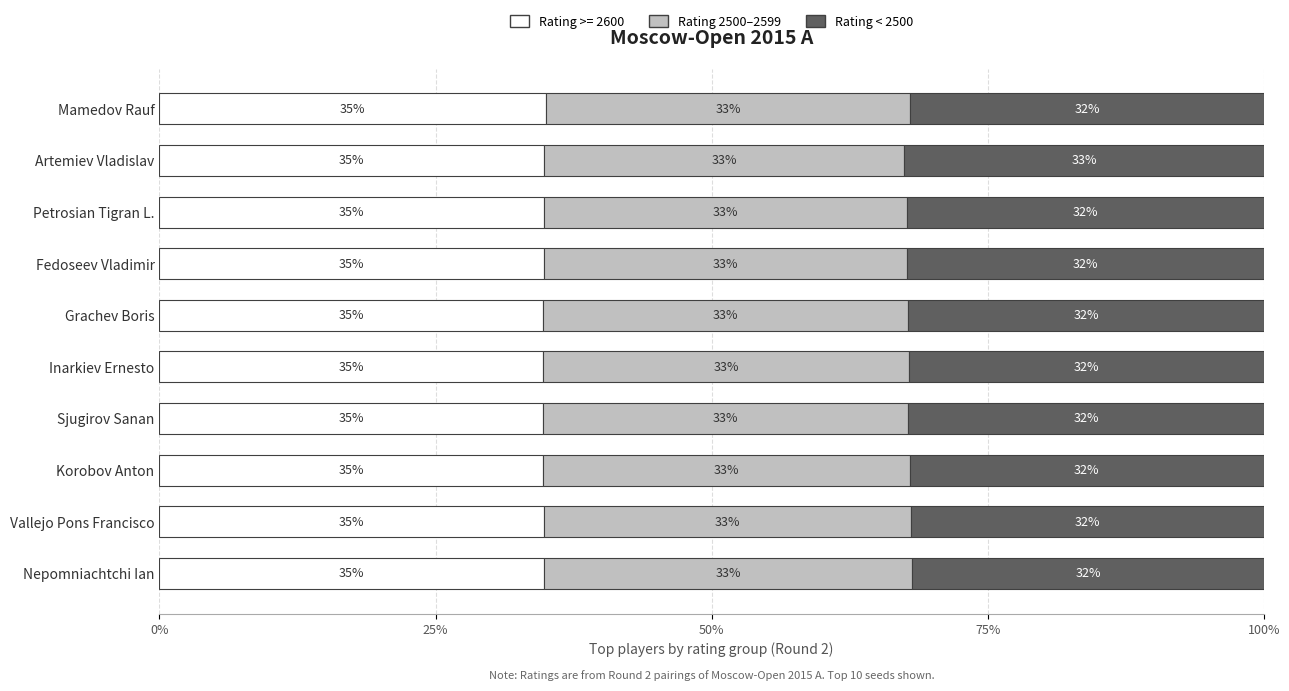

What is the total value across all series at Grachev Boris?

100.0